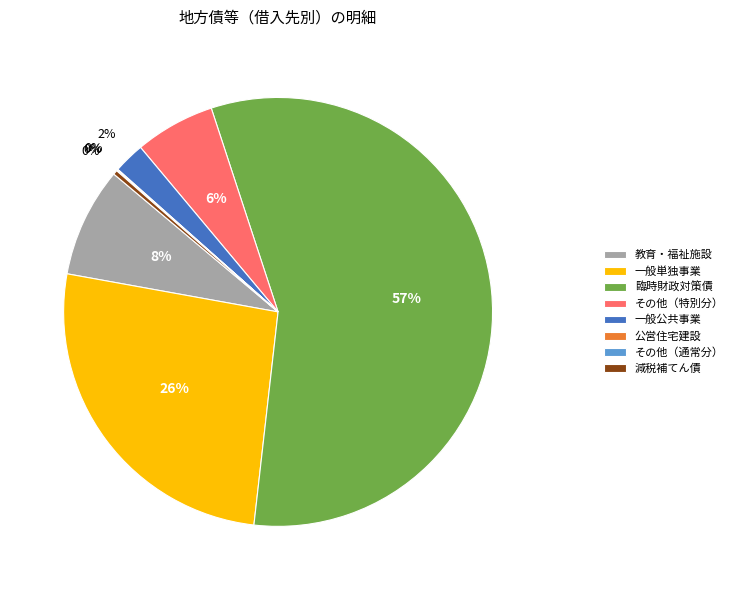

To the nearest percent, what is the average slice percentage?

12%